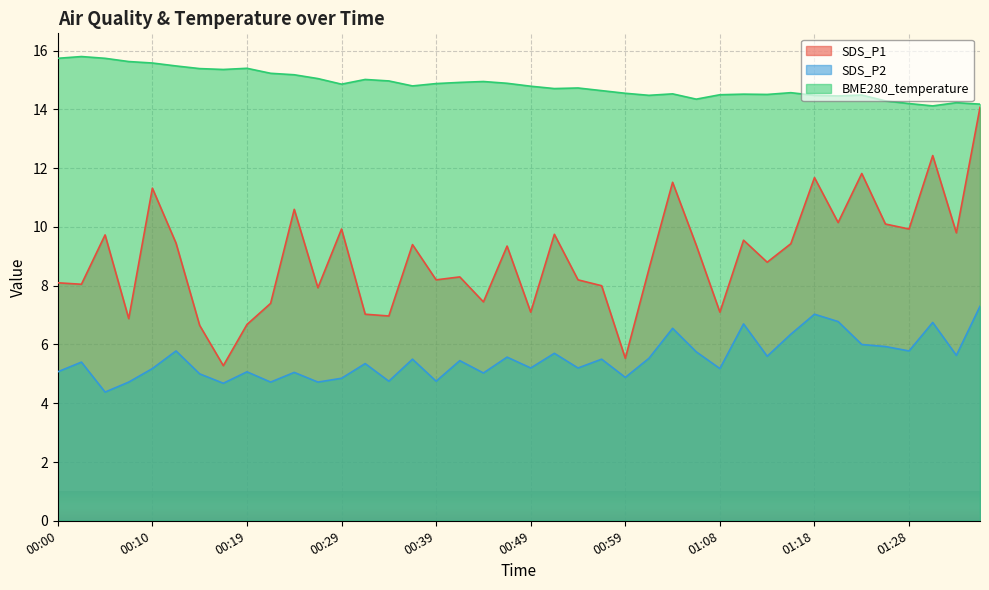

At which category does SDS_P2 reach its first local peak?

00:02